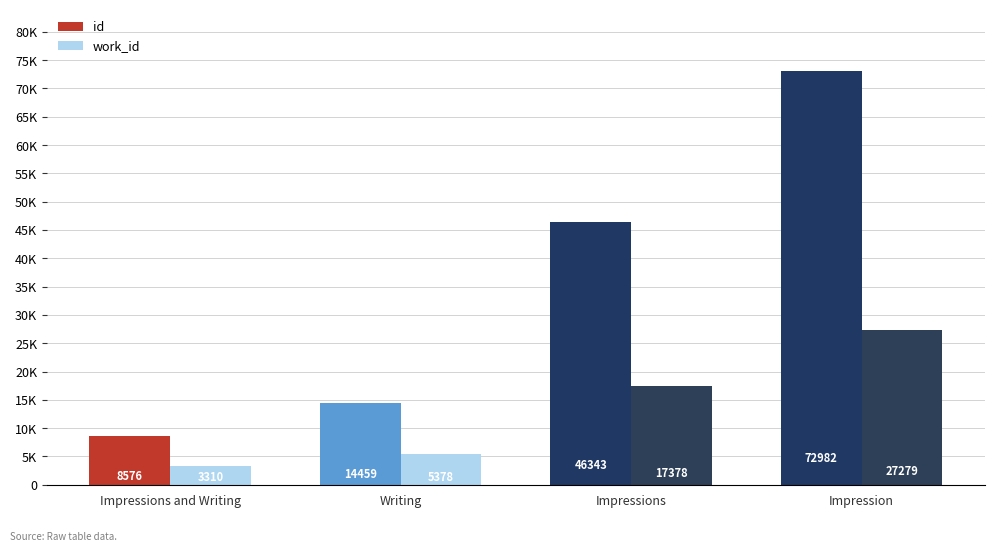

Rank the series at Impressions and Writing from highest to lowest value.

id, work_id